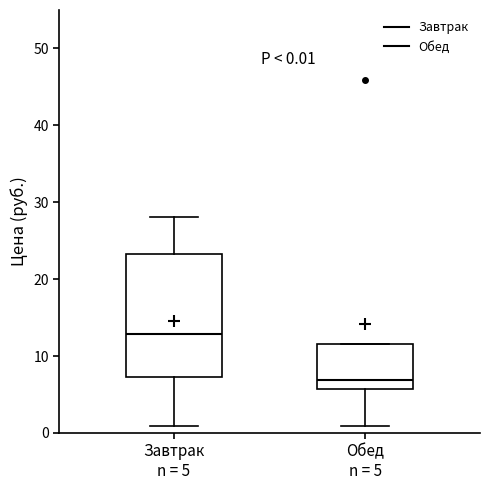

Which box is the tallest, from its lower edge to its upper edge?

Завтрак n = 5